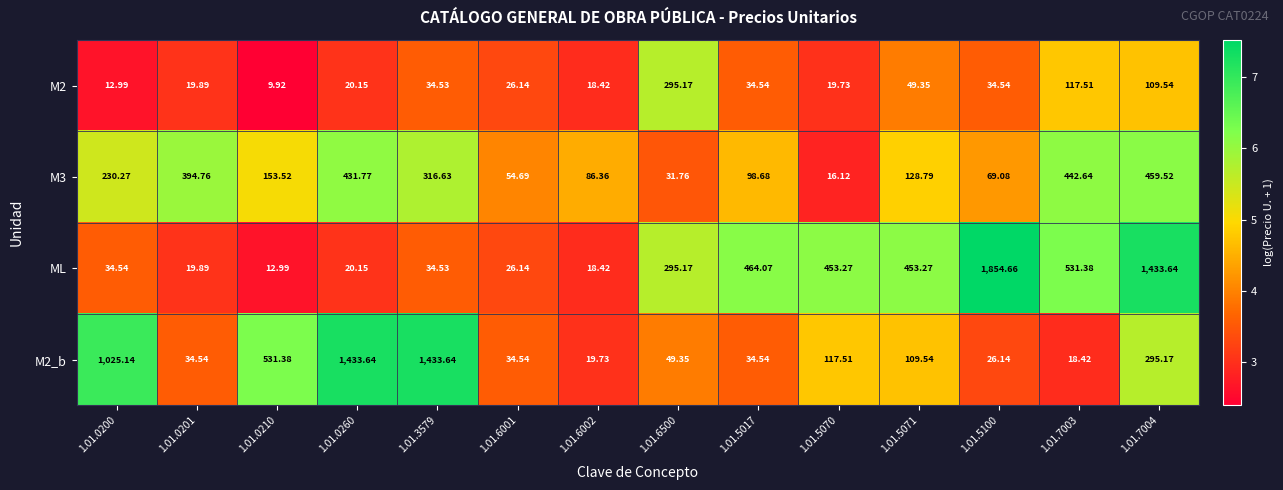

Is the value of M2 at 1.01.5070 greater than the value of M3 at 1.01.3579?

No